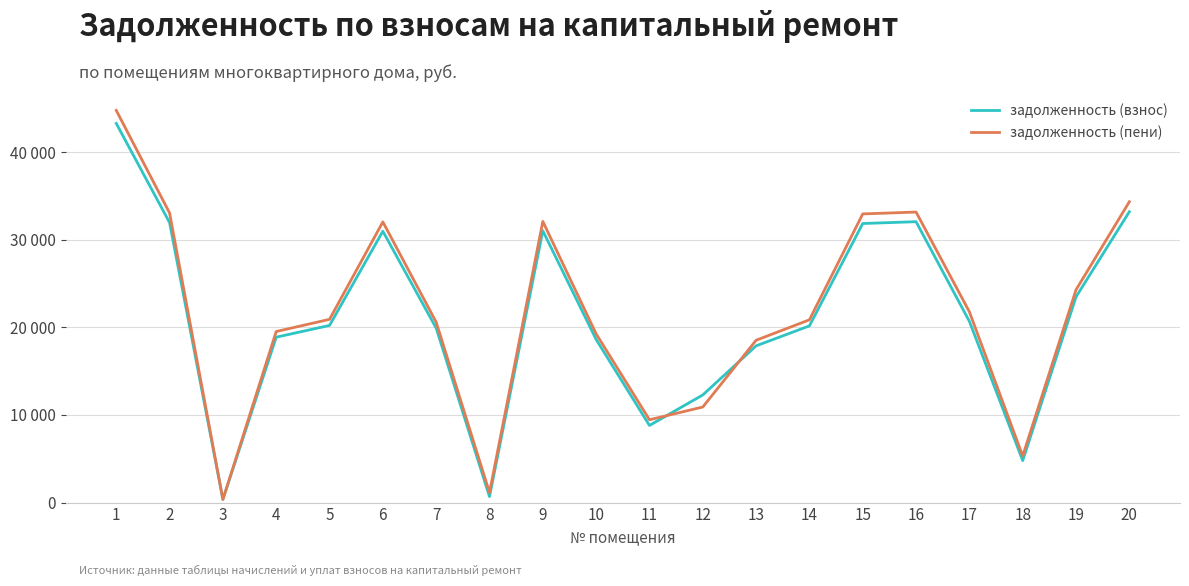

True or false: задолженность (взнос) and задолженность (пени) intersect in this chart.

True